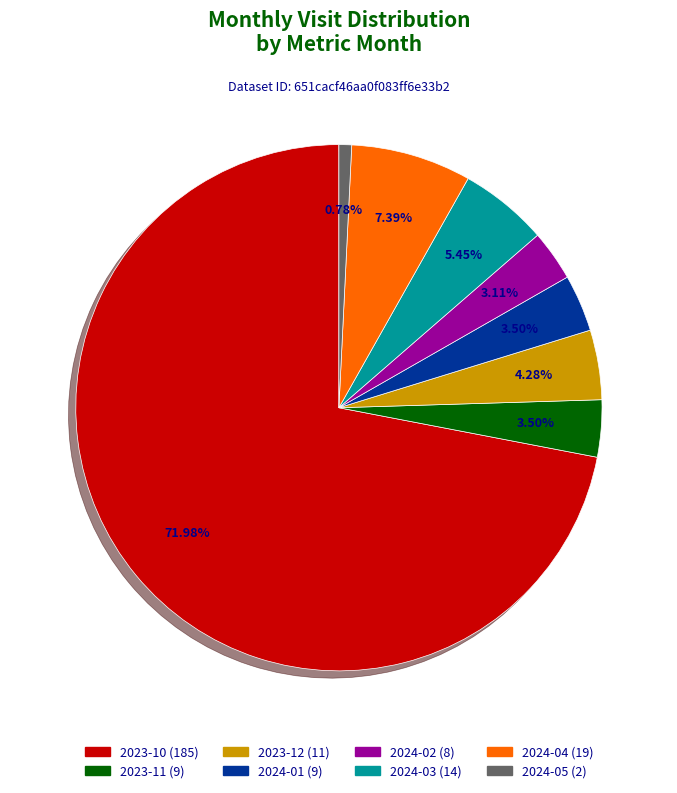

To the nearest percent, what is the difference between the largest and smallest slice percentages?

71%